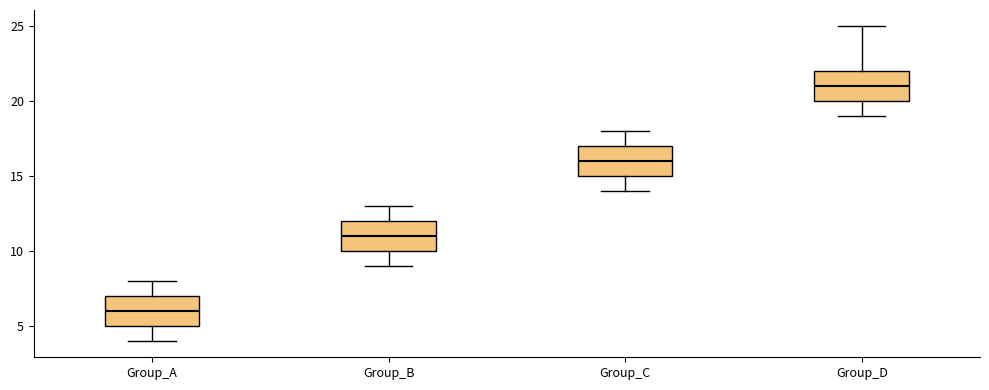

Reading left to right, read every box against the y-axis: the position of its median line, the range the box covers, and the ends of its whiskers. The values are not printed on the chart, so give them approximately, as read against the axis.

Group_A: median 6, box 5 to 7, whiskers 4 to 8
Group_B: median 11, box 10 to 12, whiskers 9 to 13
Group_C: median 16, box 15 to 17, whiskers 14 to 18
Group_D: median 21, box 20 to 22, whiskers 19 to 25